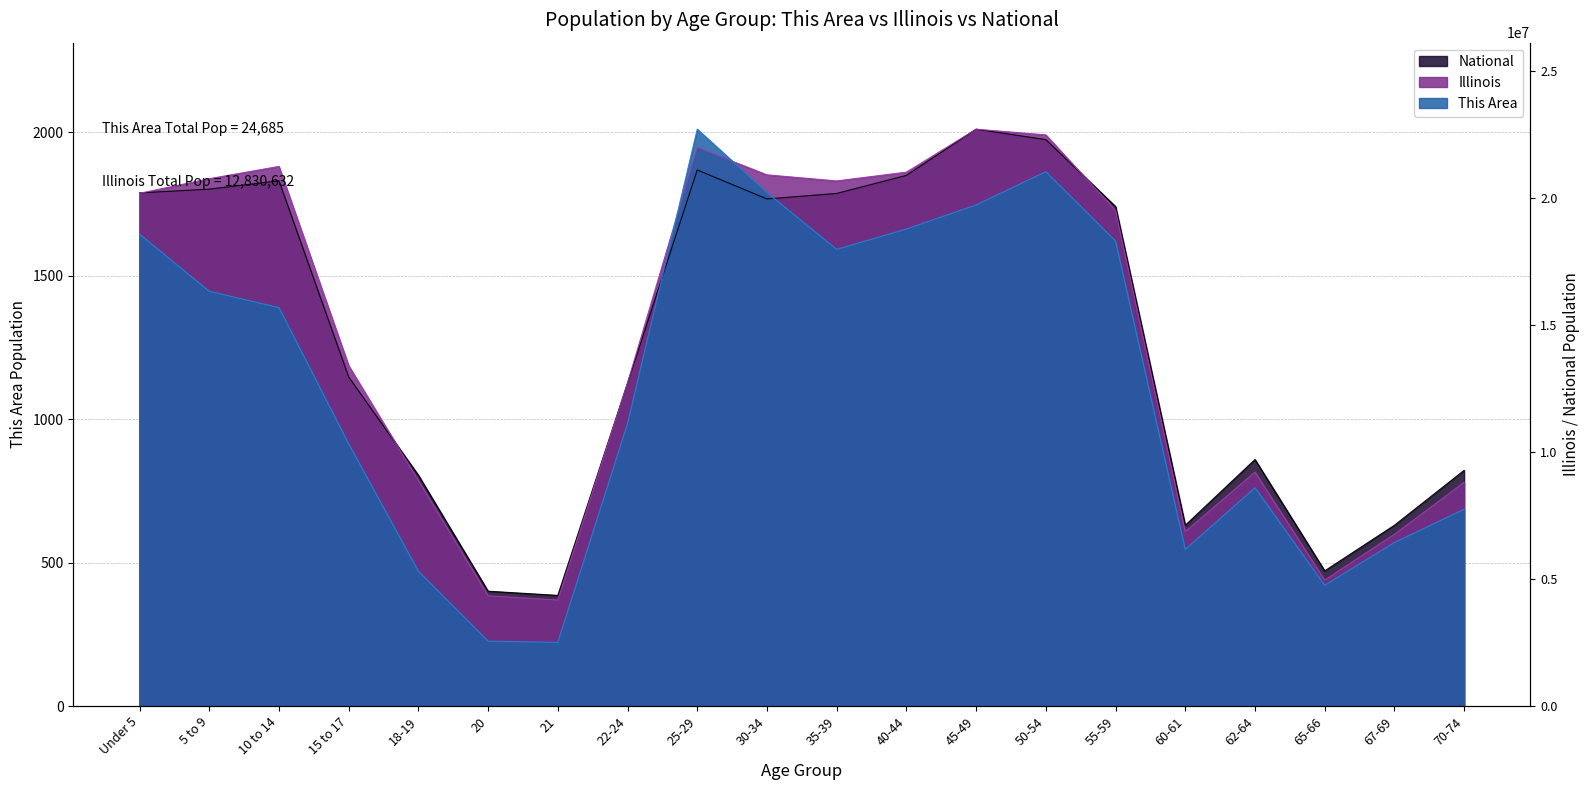

What is the value of the Illinois point at the 19th from the left?

598.5